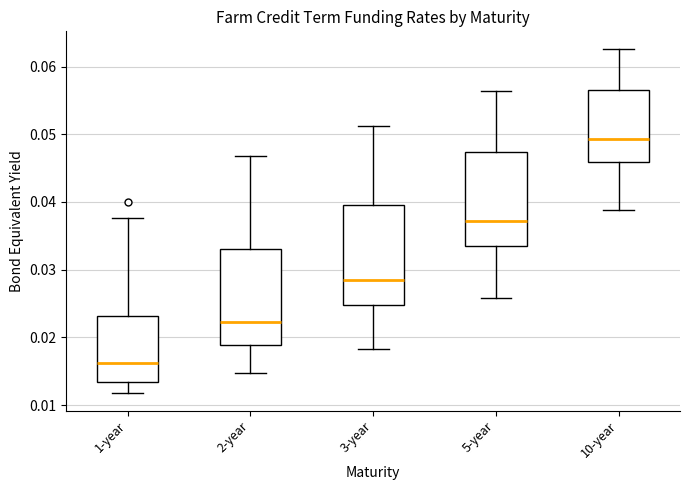

Where is the upper edge of the box for 1-year on the y-axis? The values are not printed on the chart, so give them approximately, as read against the axis.

0.023